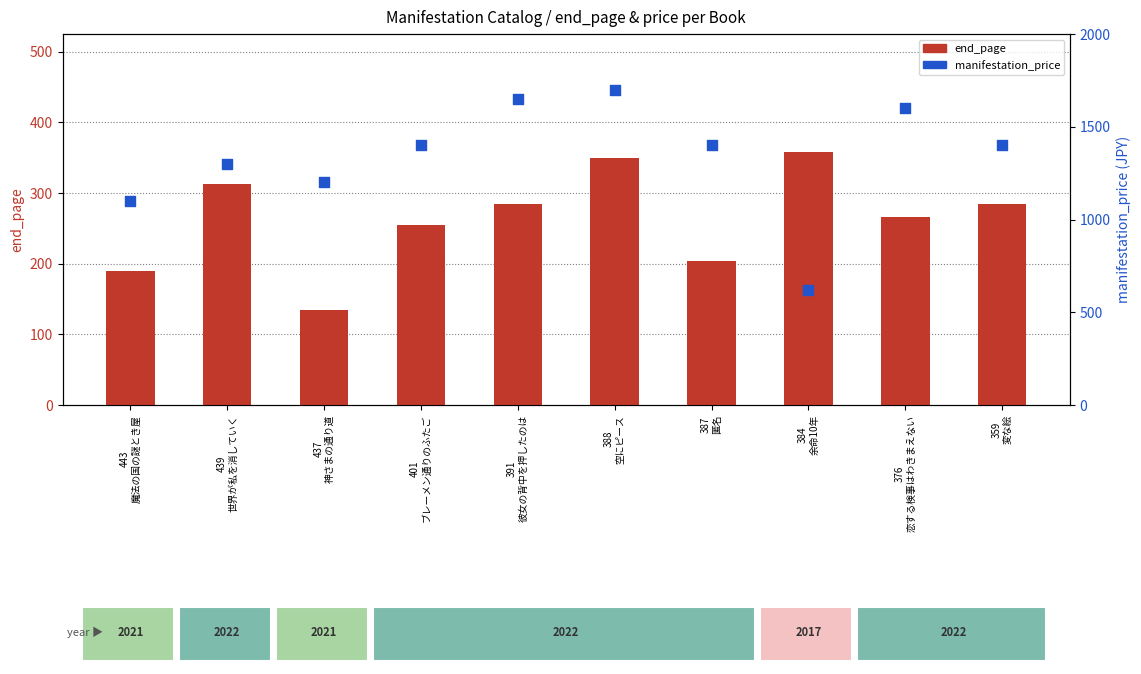

Which series reaches the minimum Y coordinate?

end_page